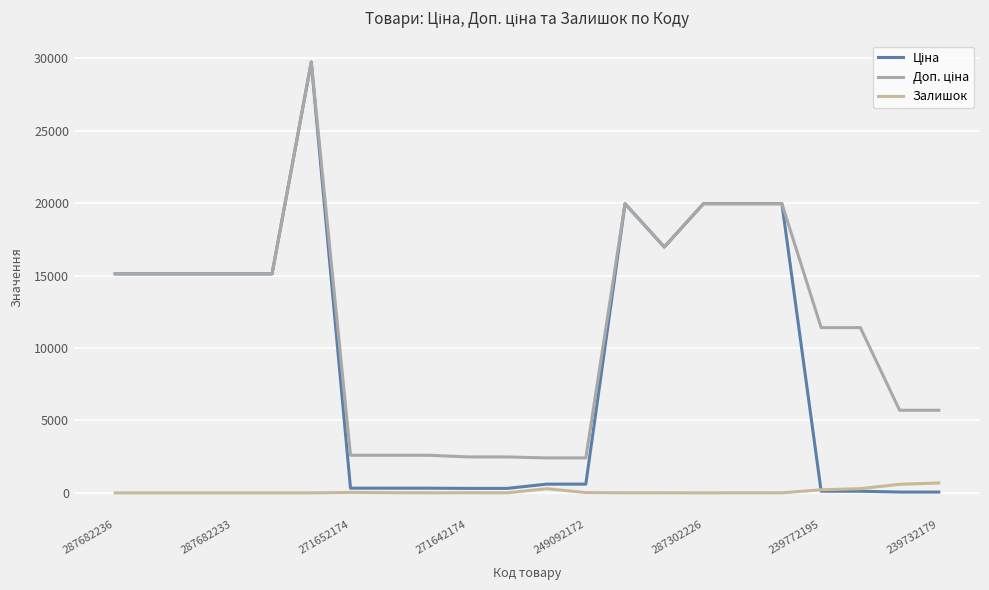

Does the chart have visible grid lines?

Yes